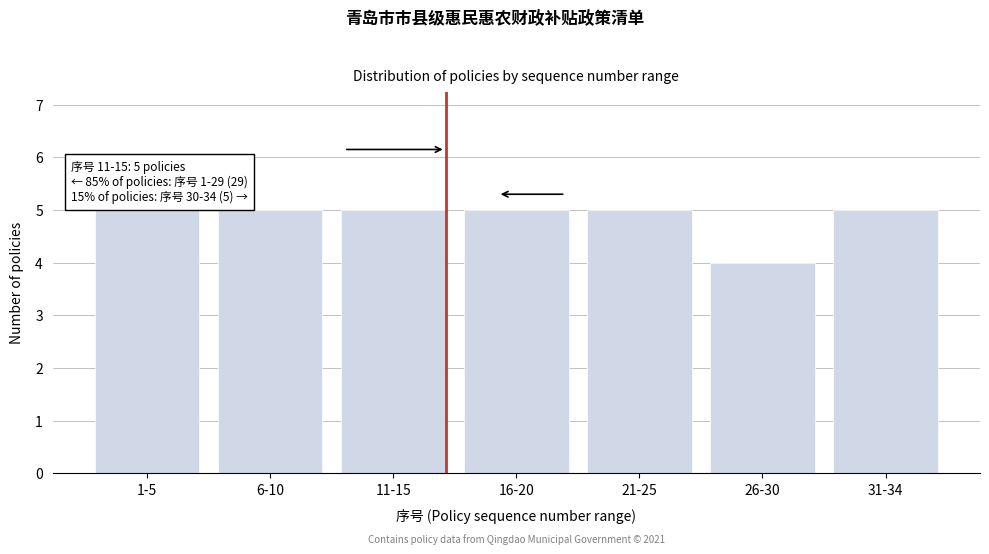

Reading right to left, list all the values displayed in this chart.

5	4	5	5	5	5	5